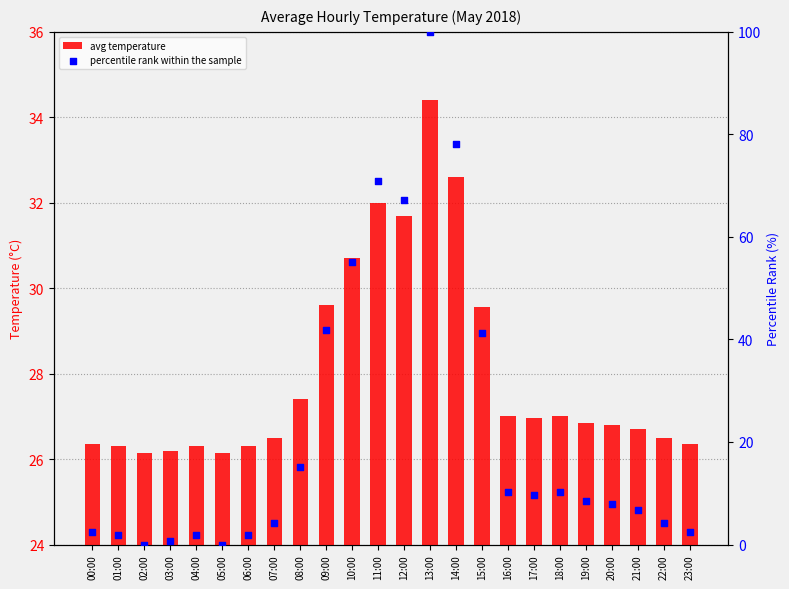

Is the value of avg temperature at 10:00 greater than the value of percentile rank within the sample at 15:00?

No